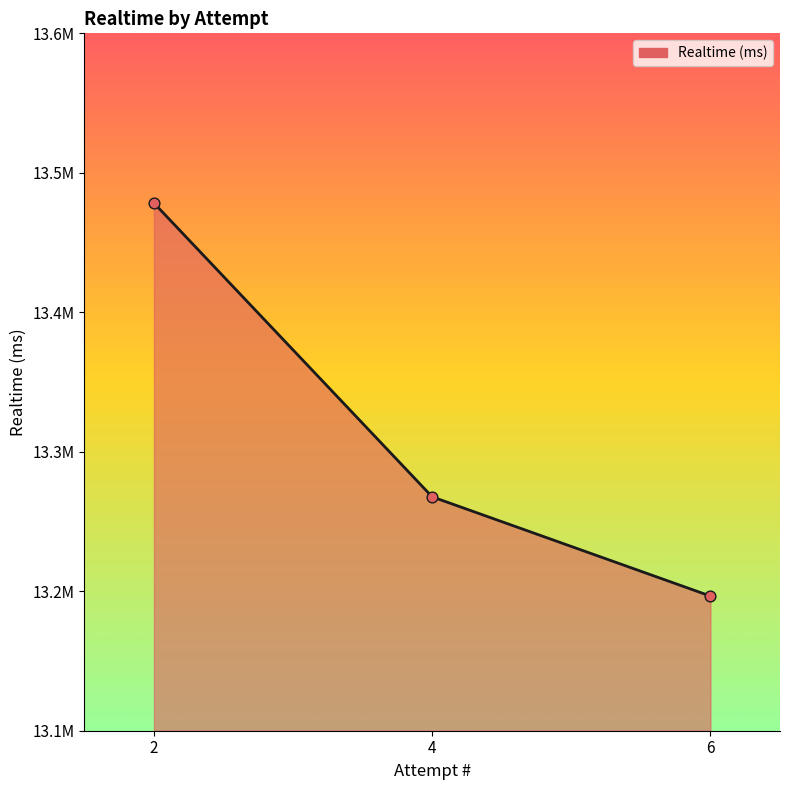

Approximately how many times larger is the value at 2 compared to 4?

1.0